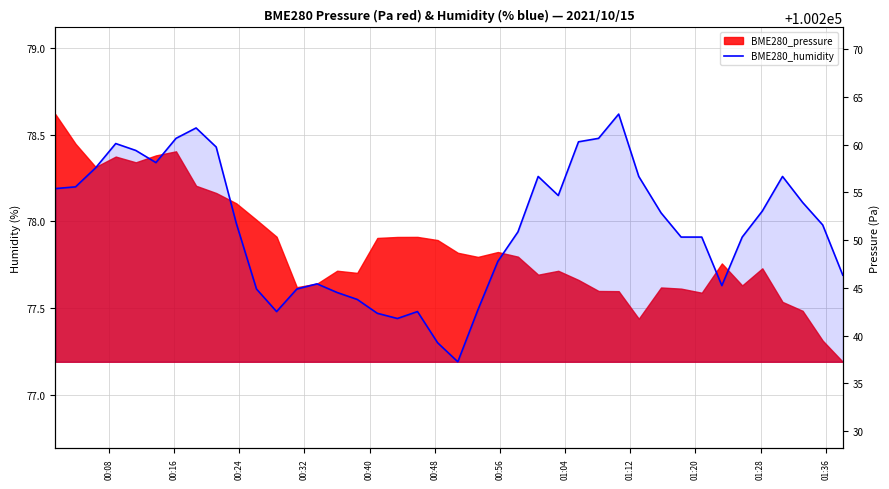

The value at 33 is 27.7. True or false?

False